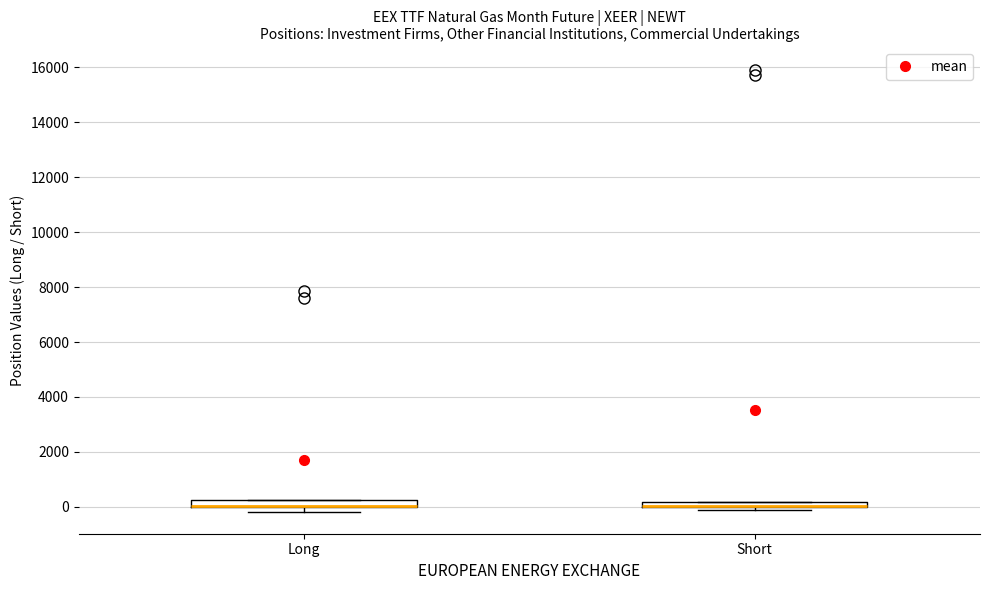

Where is the upper edge of the box for Short on the y-axis? The values are not printed on the chart, so give them approximately, as read against the axis.

200